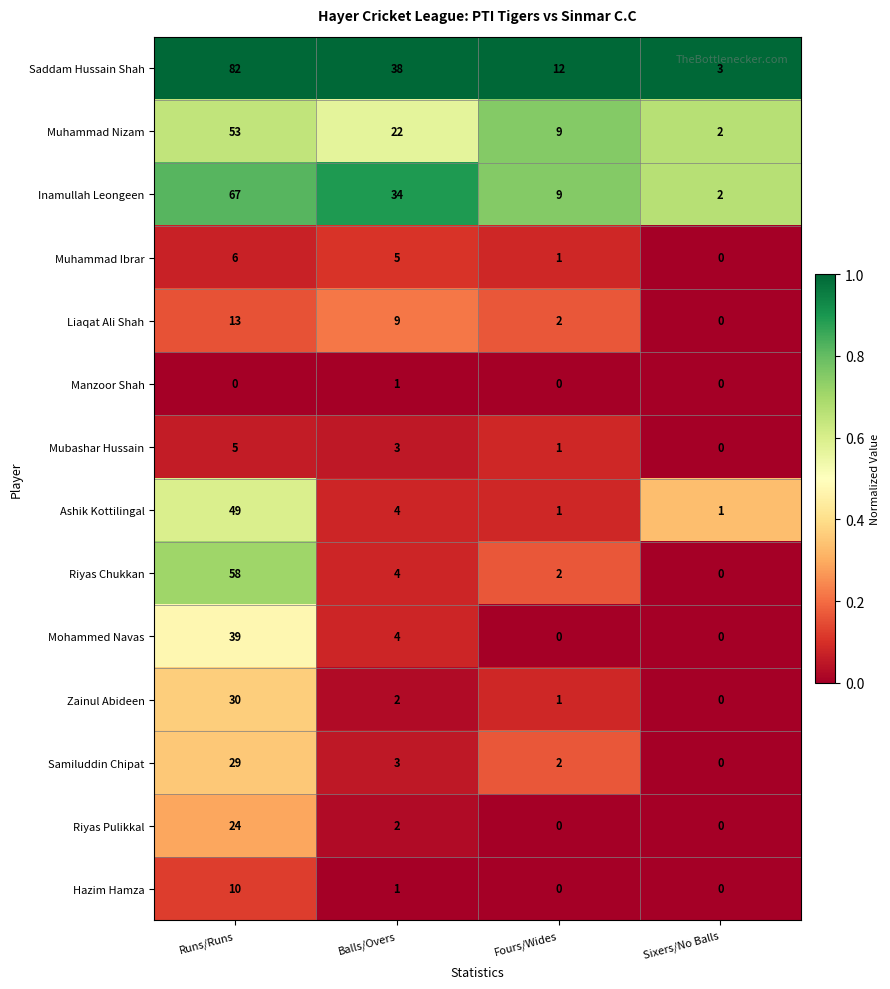

Which category has the highest value in the Riyas Pulikkal series?

Runs/Runs